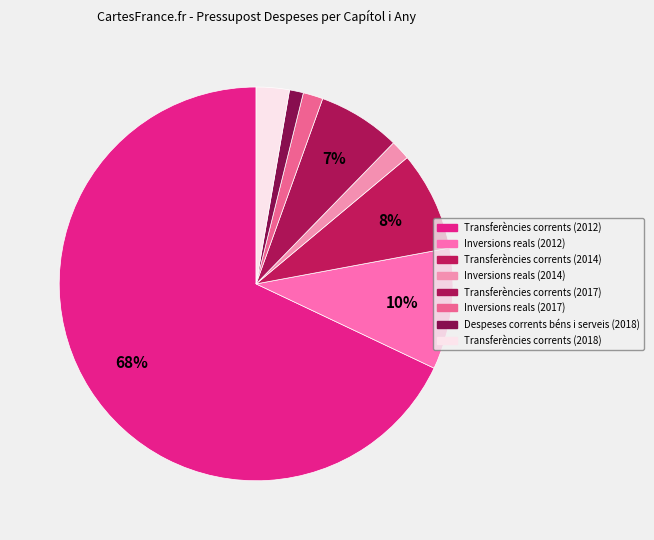

What percentage do Transferències corrents (2012) and Transferències corrents (2017) together represent?

74.8%